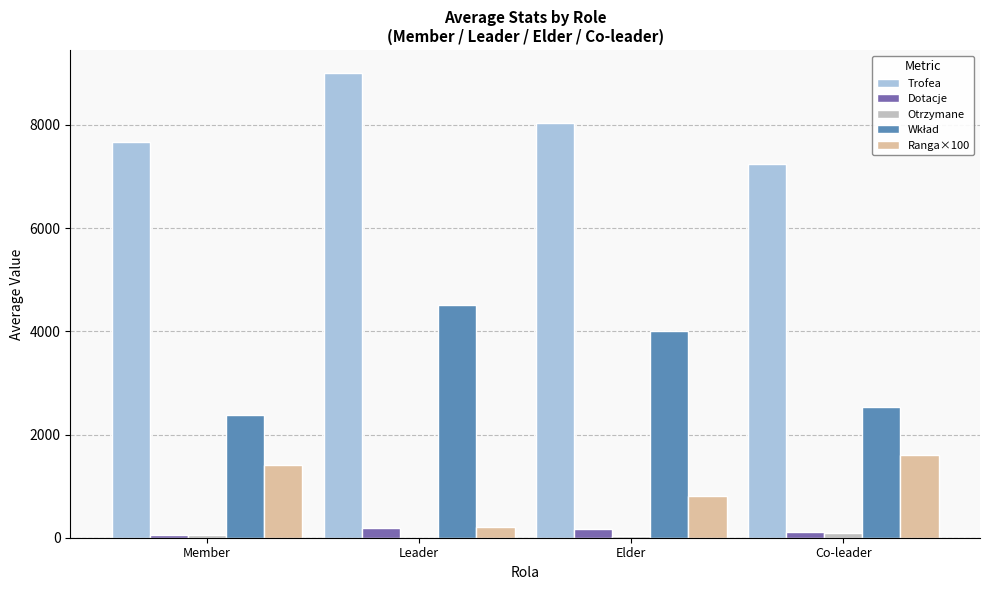

The Trofea series shows 3161 at Member. True or false?

False